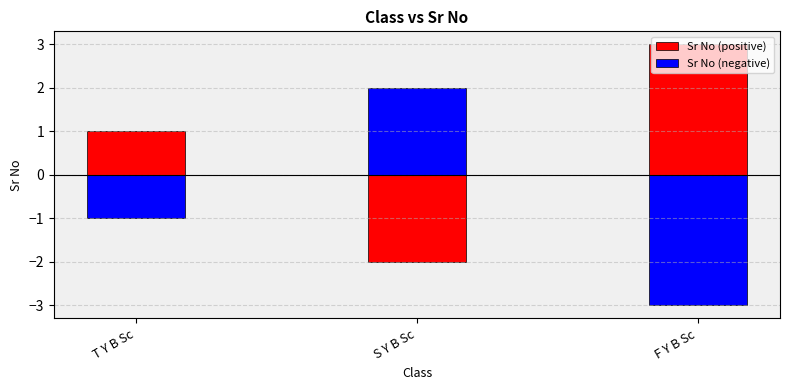

What is the minimum value for Sr No (negative)?

-3